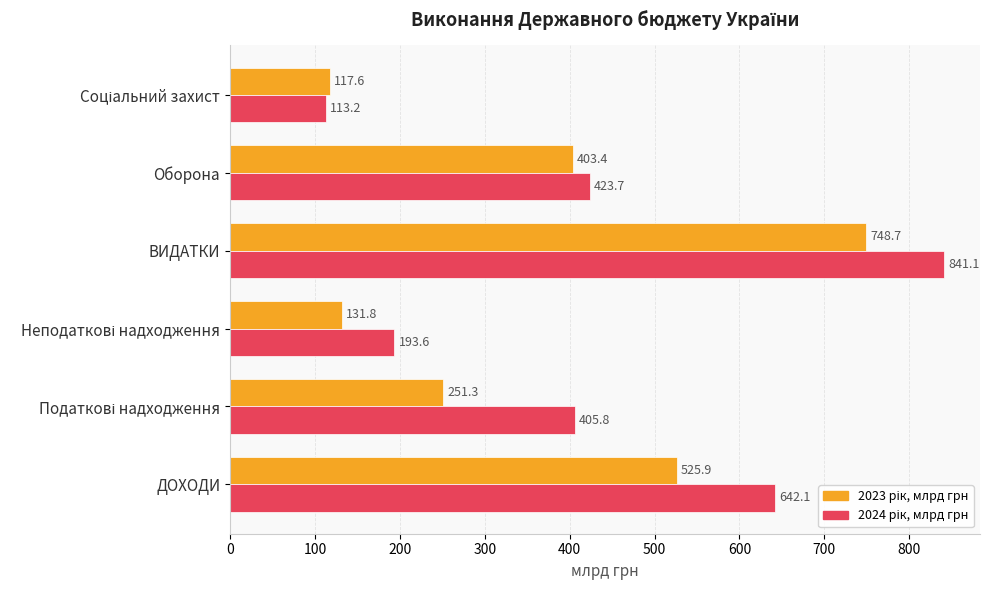

At which category is the sum across all series the highest?

ВИДАТКИ